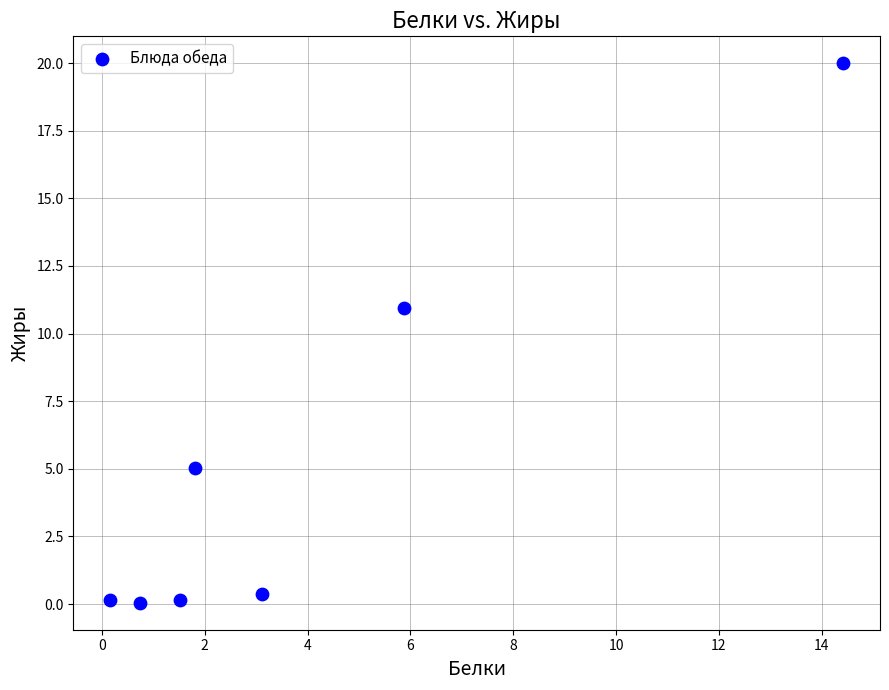

What is the range of X values (max minus min)?

14.3